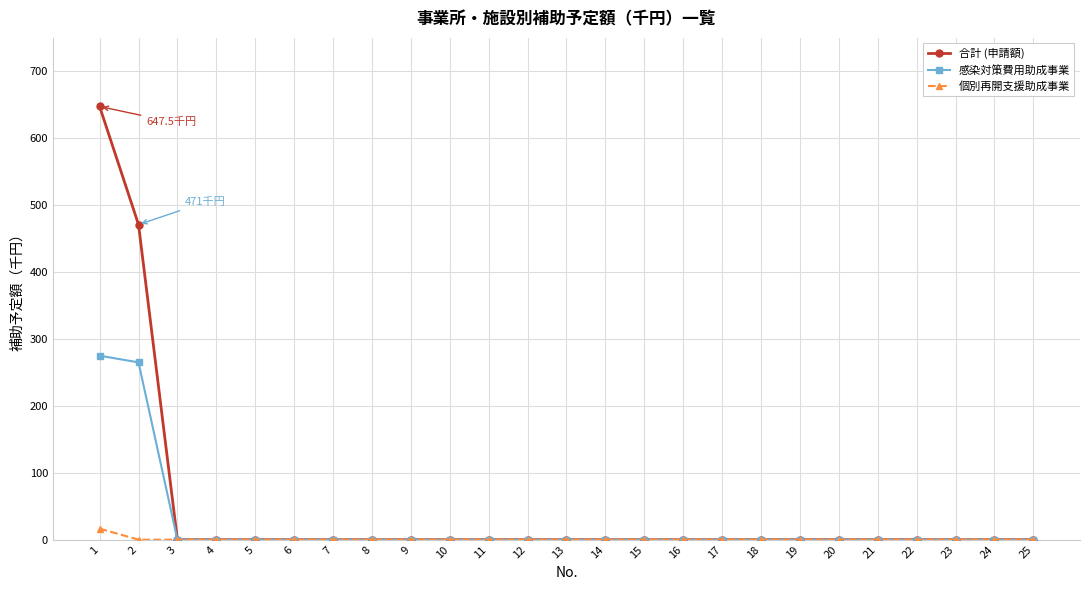

What is the highest value of the 合計 (申請額) series?

647.5